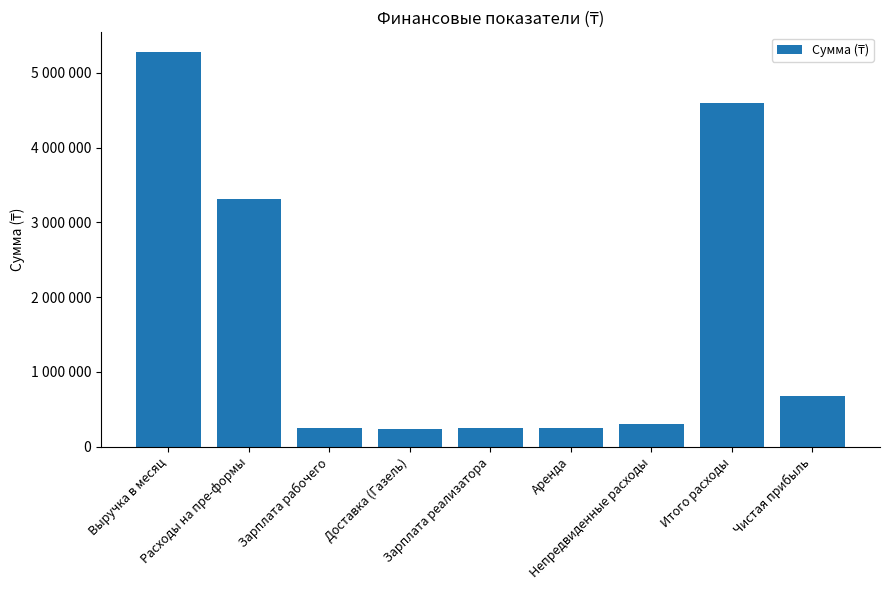

Are the bars horizontal?

No